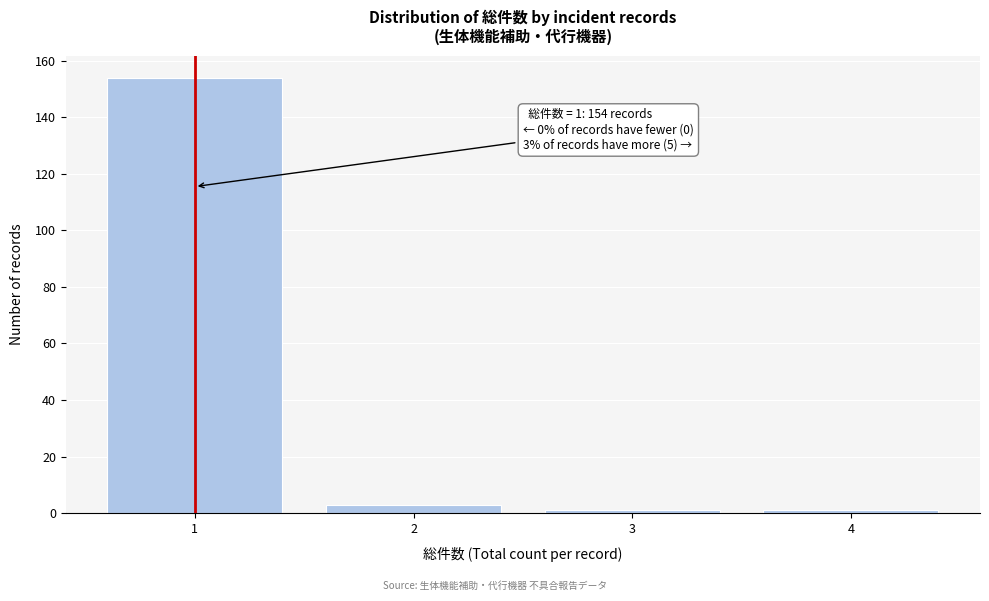

Reading left to right, what are all the values shown in this chart?

1=154	2=3	3=1	4=1